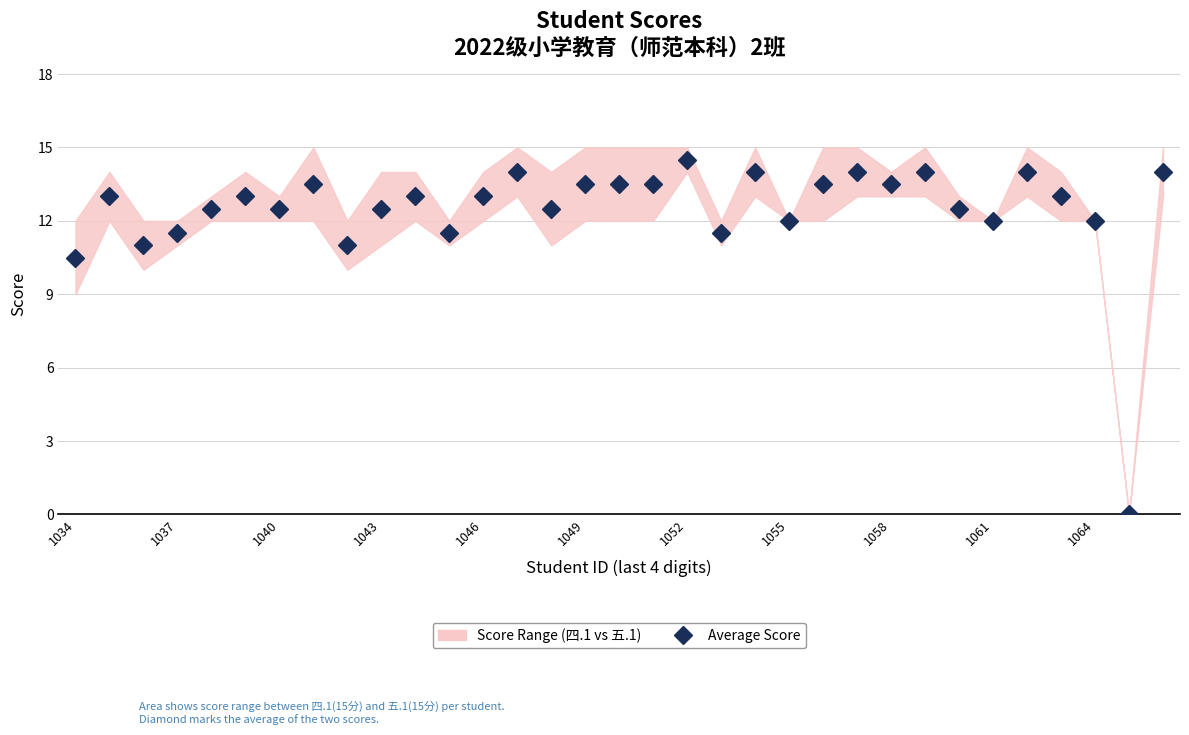

Is it true that the value at 1064 is 22.3?

False